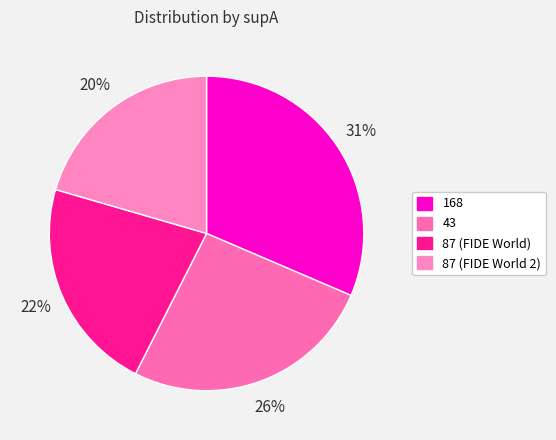

Is there a majority slice in this chart?

No